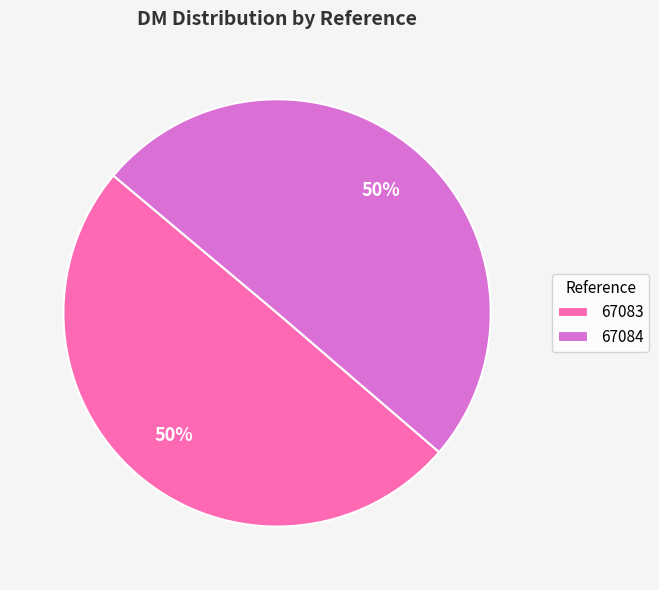

What is the ratio of the value at 67083 to the value at 67084?

1.0